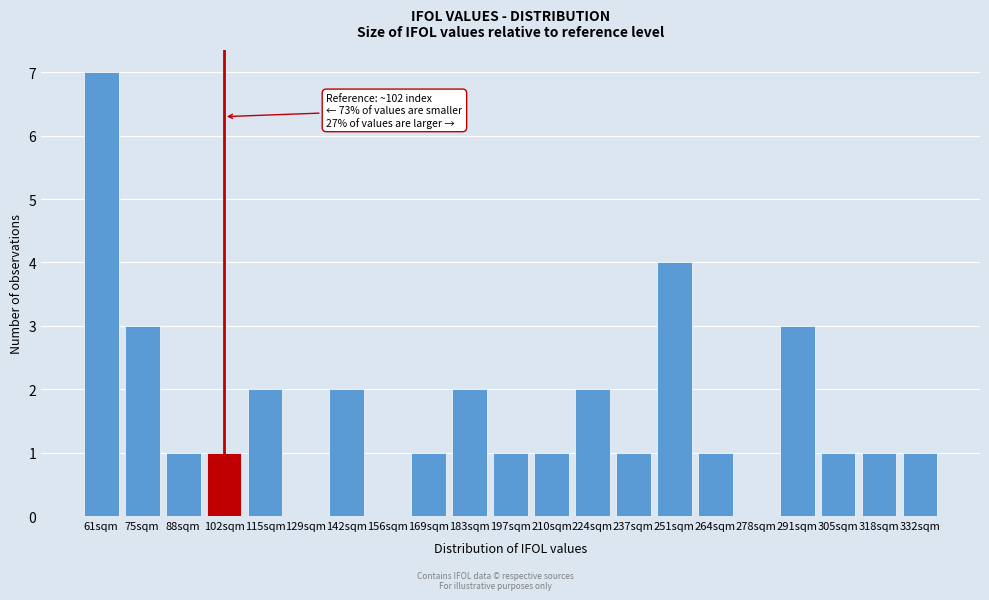

Reading left to right, list all the values displayed in this chart.

61sqm=7	75sqm=3	88sqm=1	102sqm=1	115sqm=2	129sqm=0	142sqm=2	156sqm=0	169sqm=1	183sqm=2	197sqm=1	210sqm=1	224sqm=2	237sqm=1	251sqm=4	264sqm=1	278sqm=0	291sqm=3	305sqm=1	318sqm=1	332sqm=1